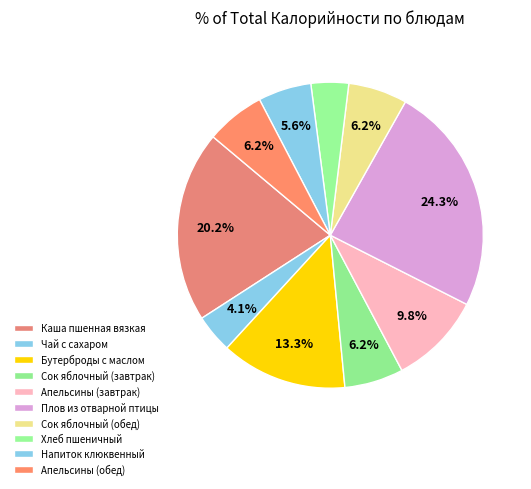

How many segments does this pie chart have?

10